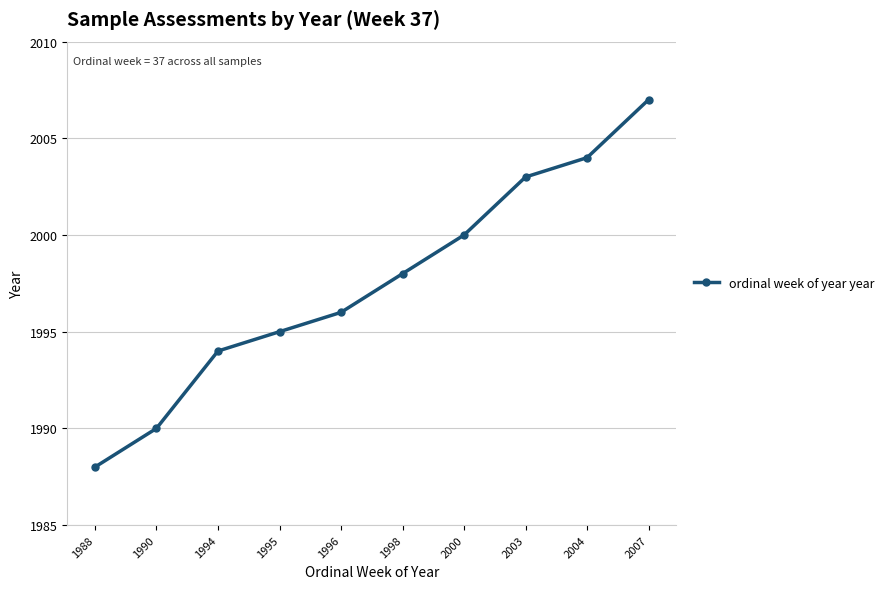

The chart shows a value of 1996 at 1996. True or false?

True